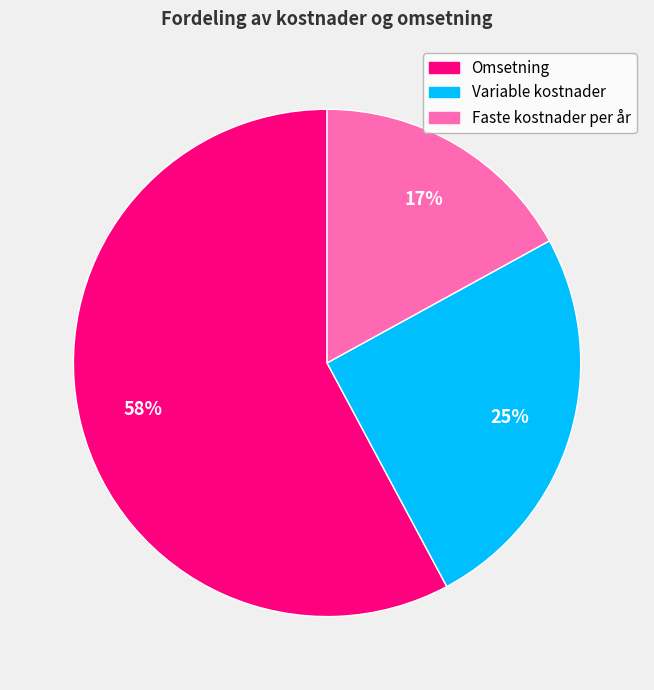

Rank the categories by value from highest to lowest.

Omsetning, Variable kostnader, Faste kostnader per år